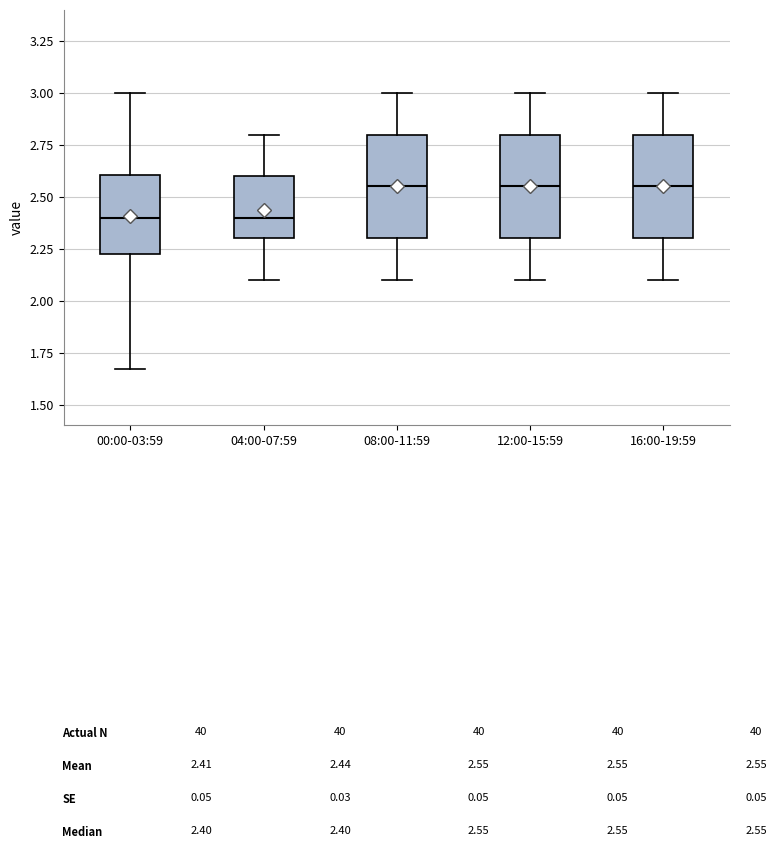

Where is the lower edge of the box for 00:00-03:59 on the y-axis? The values are not printed on the chart, so give them approximately, as read against the axis.

2.20